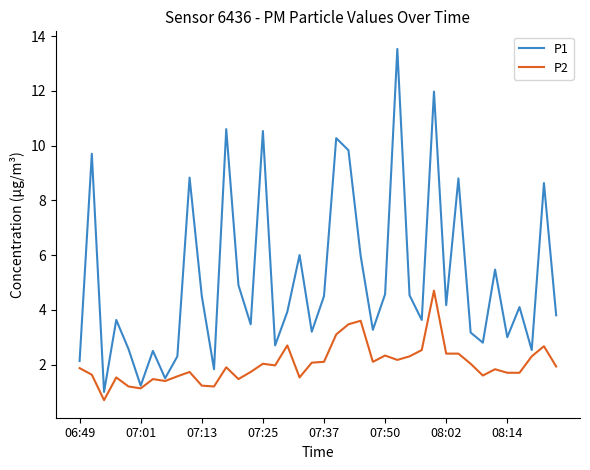

Rank the series by their maximum value, from highest to lowest.

P1, P2